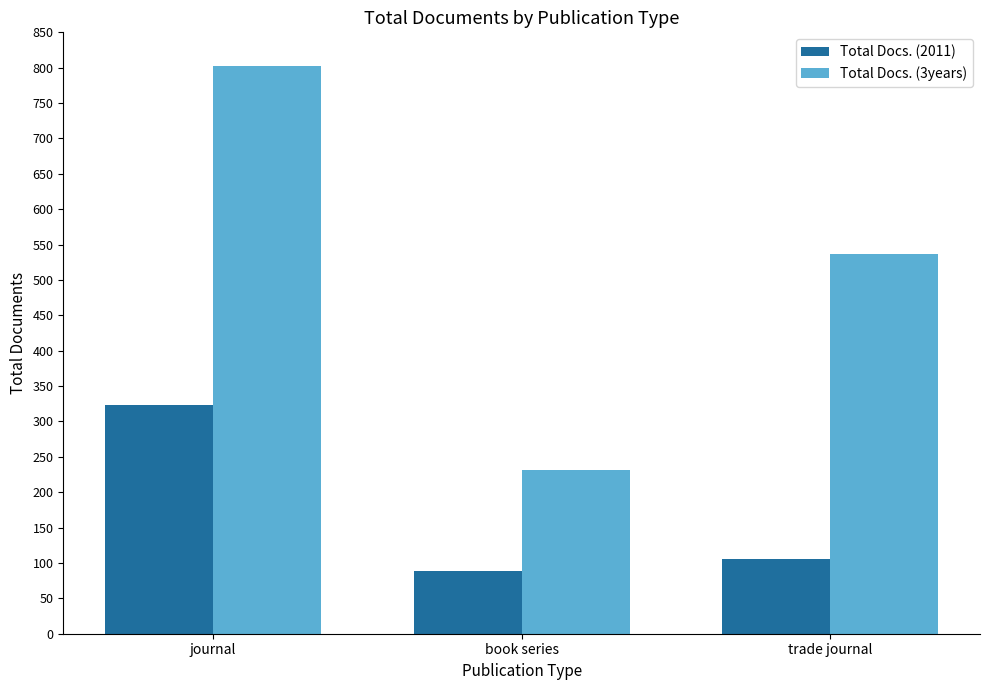

The Total Docs. (2011) series shows 323 at journal. True or false?

True